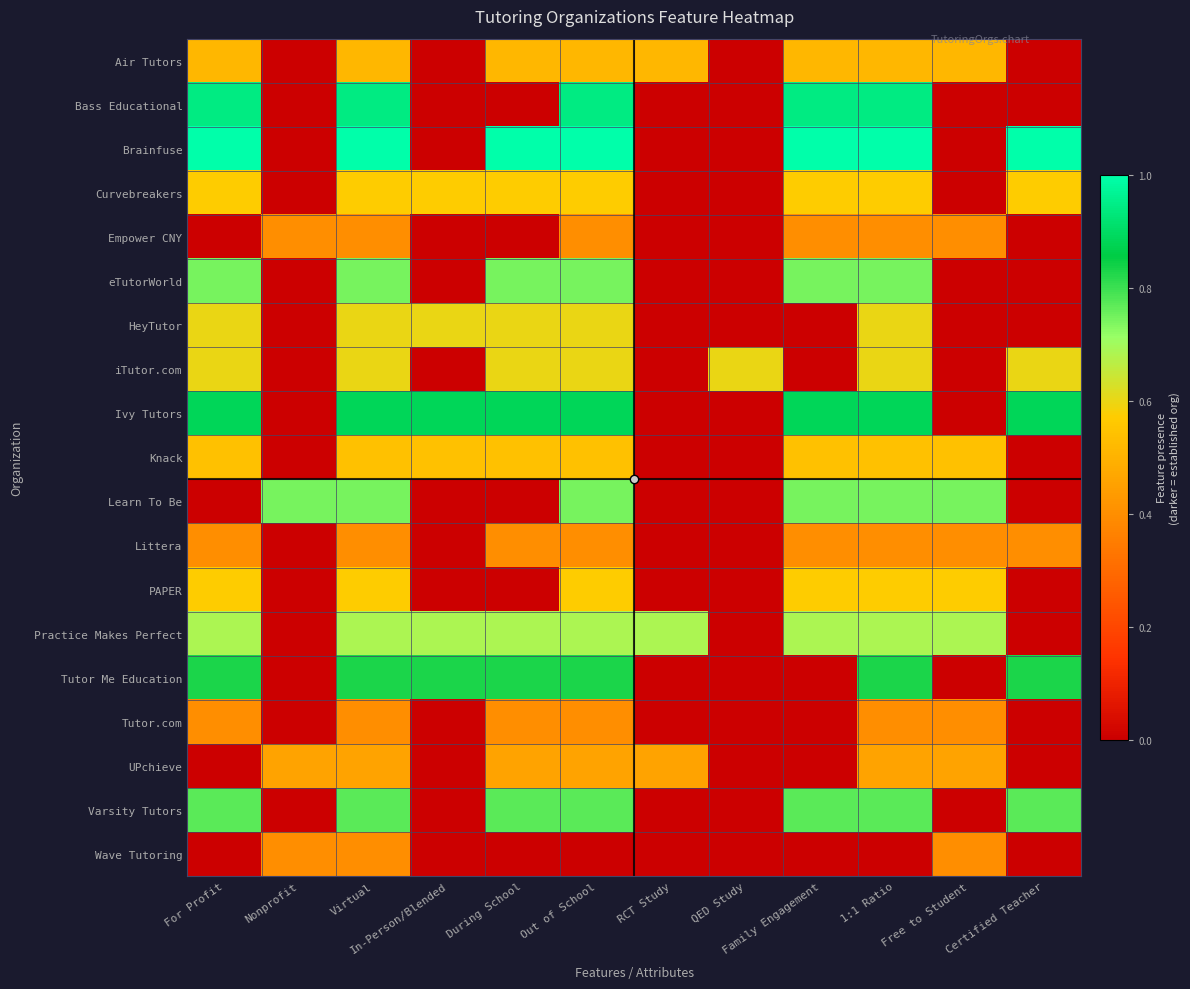

What is the spread (max minus min) of values at During School?

1.0